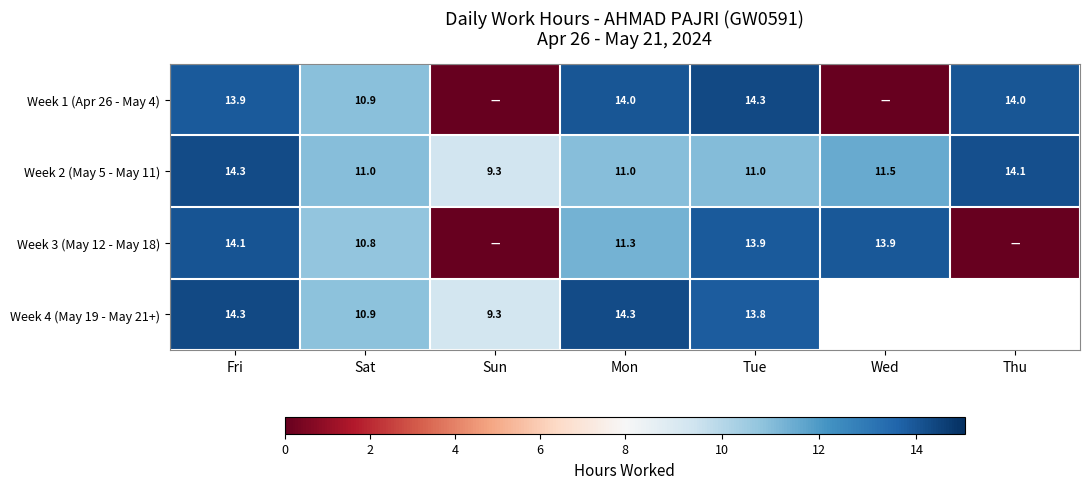

The Week 3 (May 12 - May 18) series shows 22.2 at Tue. True or false?

False